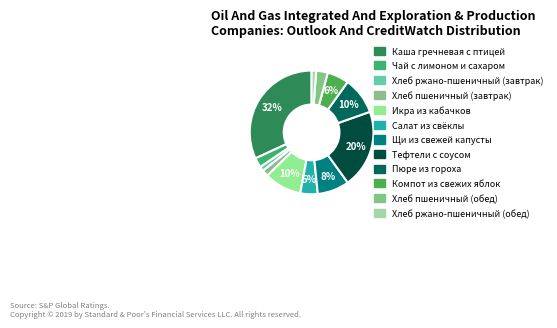

To the nearest percent, what percentage of the pie is Компот из свежих яблок?

6%